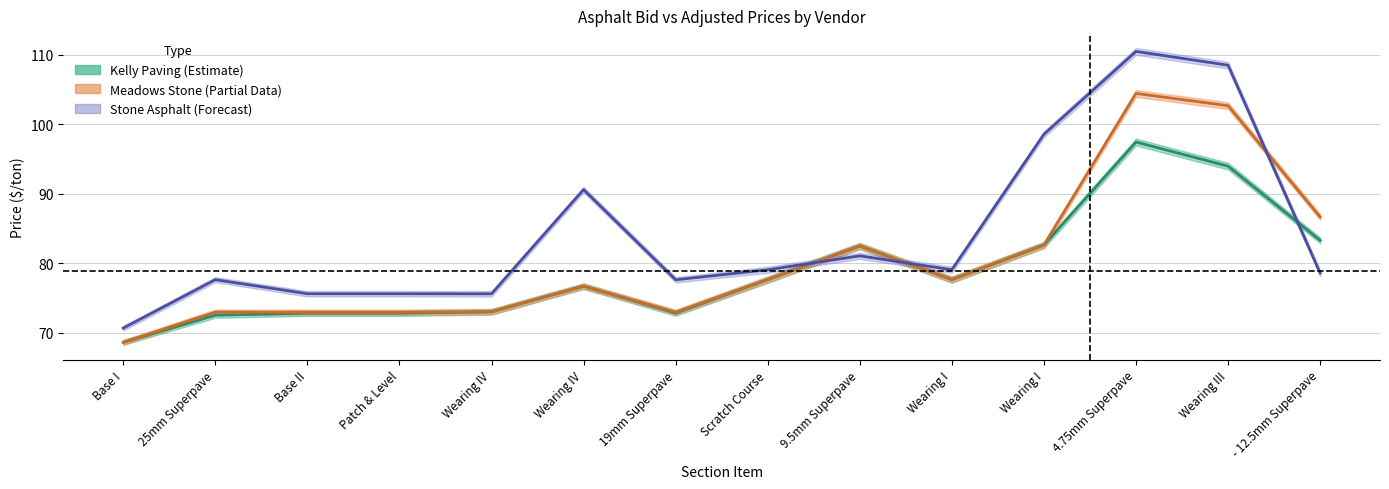

What is the label of the 14th point from the right?

Base I